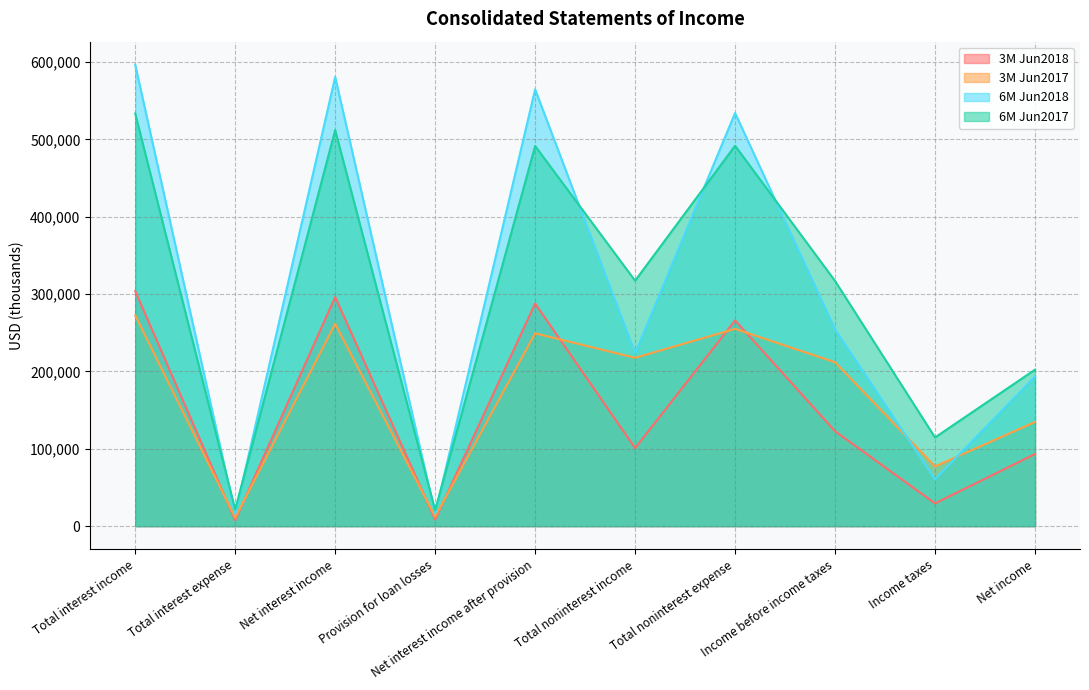

Where is 6M Jun2017 nearest to the value 276977?

Income before income taxes